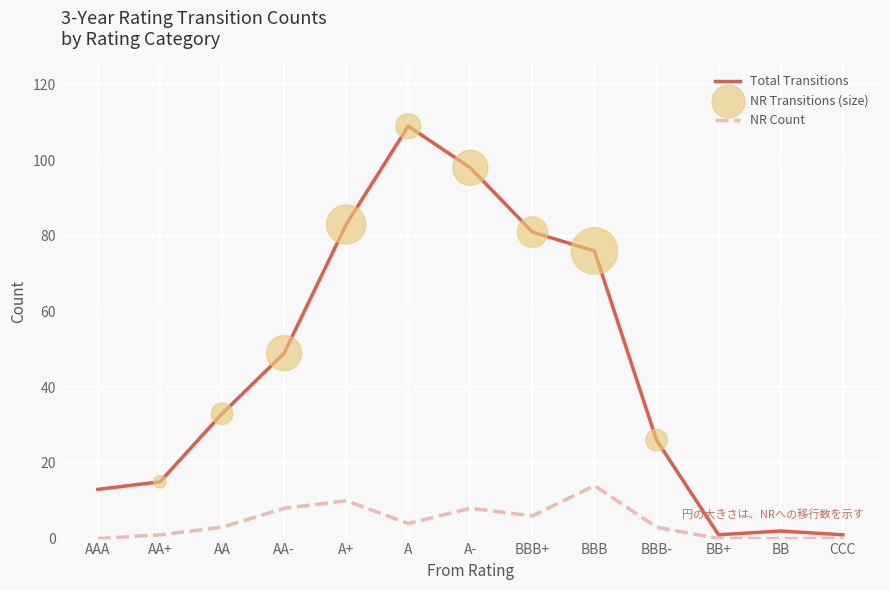

What is the total value across all series at BBB?

90